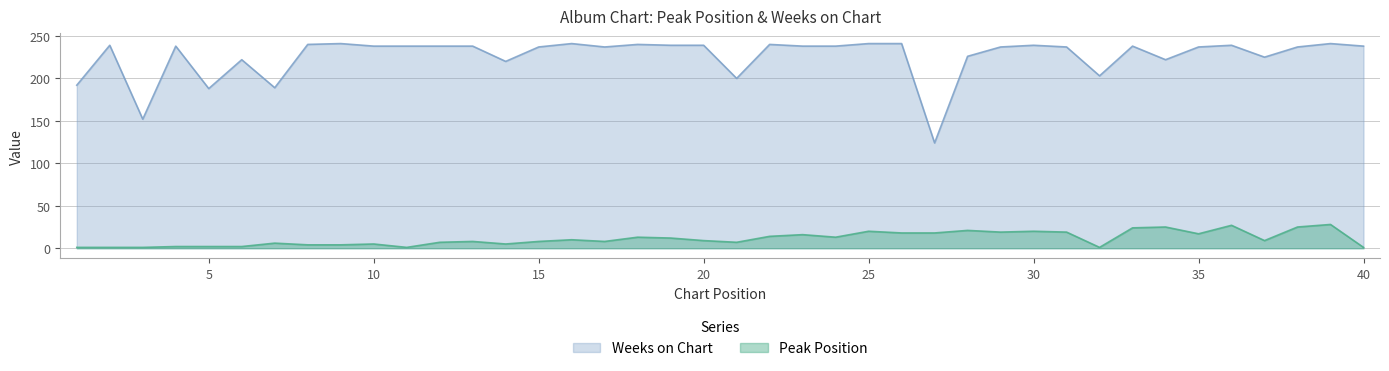

Reading right to left, list all the values displayed in this chart.

Peak Position: 1	28	25	9	27	17	25	24	1	19	20	19	21	18	18	20	13	16	14	7	9	12	13	8	10	8	5	8	7	1	5	4	4	6	2	2	2	1	1	1
Weeks on Chart: 238	241	237	225	239	237	222	238	203	237	239	237	226	124	241	241	238	238	240	200	239	239	240	237	241	237	220	238	238	238	238	241	240	189	222	188	238	152	239	192